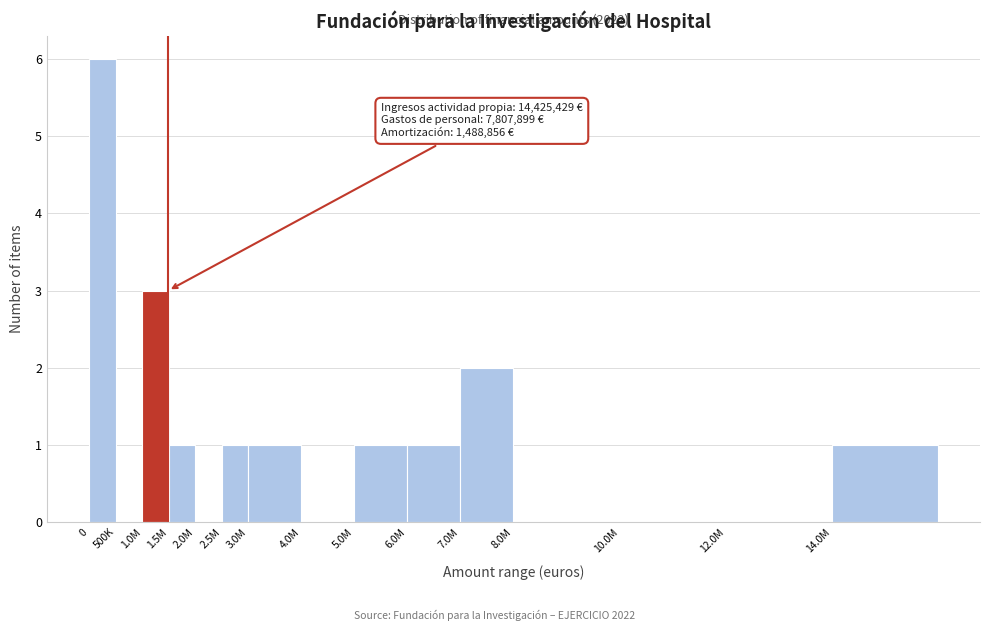

Reading left to right, list all the values displayed in this chart.

0=6	500K=0	1.0M=3	1.5M=1	2.0M=0	2.5M=1	3.0M=1	4.0M=0	5.0M=1	6.0M=1	7.0M=2	8.0M=0	10.0M=0	12.0M=0	14.0M=1